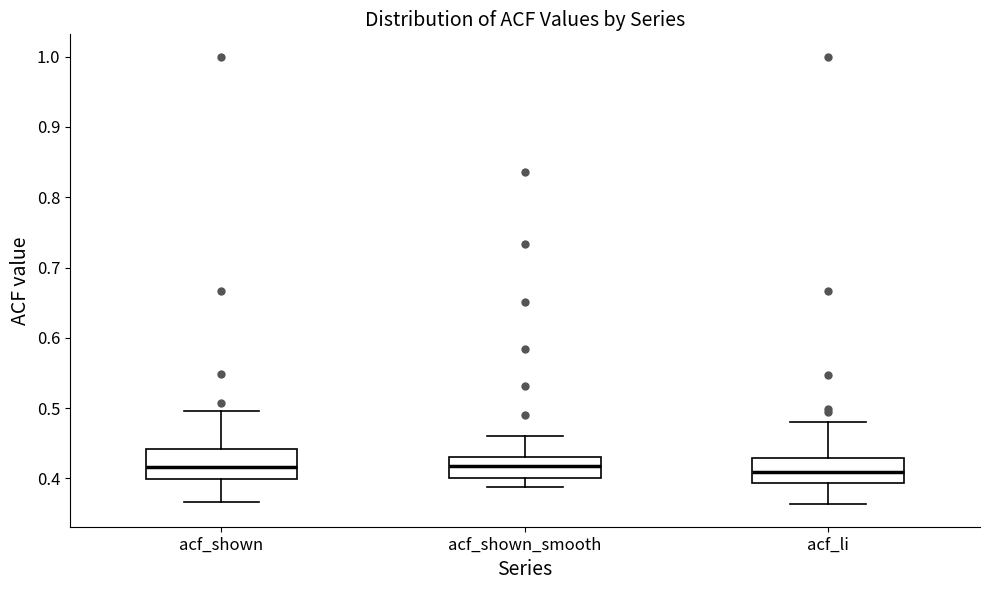

Reading left to right, transcribe this box plot: for each box, give where its median line is, the range the box spans, and where its two whiskers end, as read against the y-axis. The values are not printed on the chart, so give them approximately, as read against the axis.

acf_shown: median 0.42, box 0.40 to 0.44, whiskers 0.37 to 0.50
acf_shown_smooth: median 0.42, box 0.40 to 0.43, whiskers 0.39 to 0.46
acf_li: median 0.41, box 0.39 to 0.43, whiskers 0.36 to 0.48